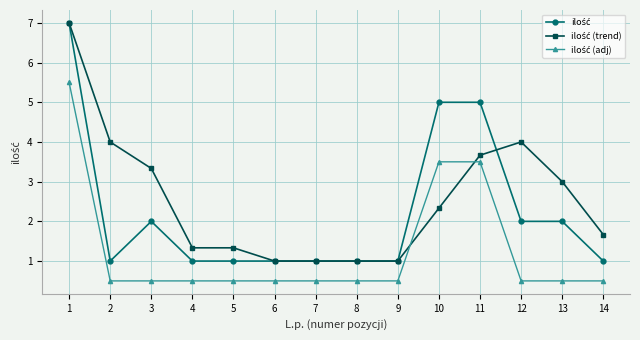

At which category does the chart reach its peak across all series?

1